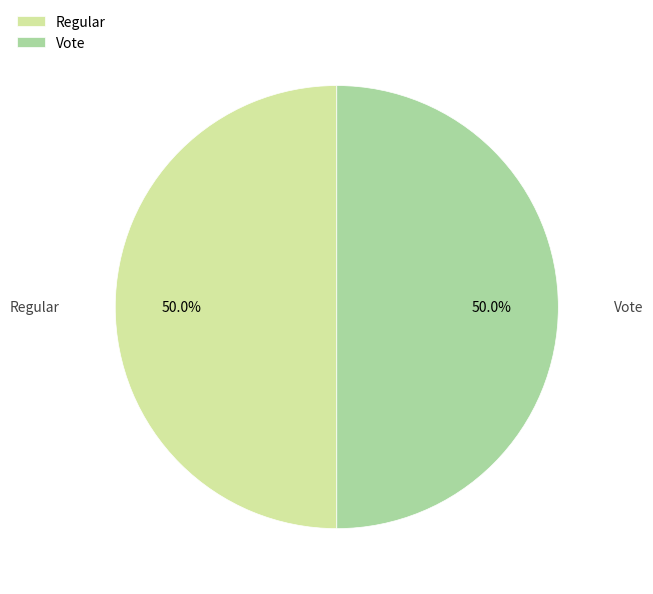

To the nearest percent, what is the average slice percentage?

50%